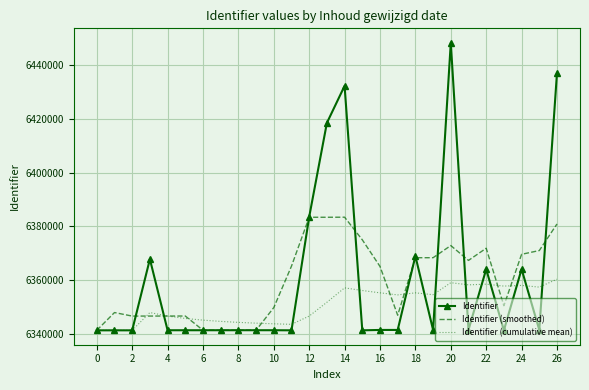

Which series has the widest spread of values?

Identifier